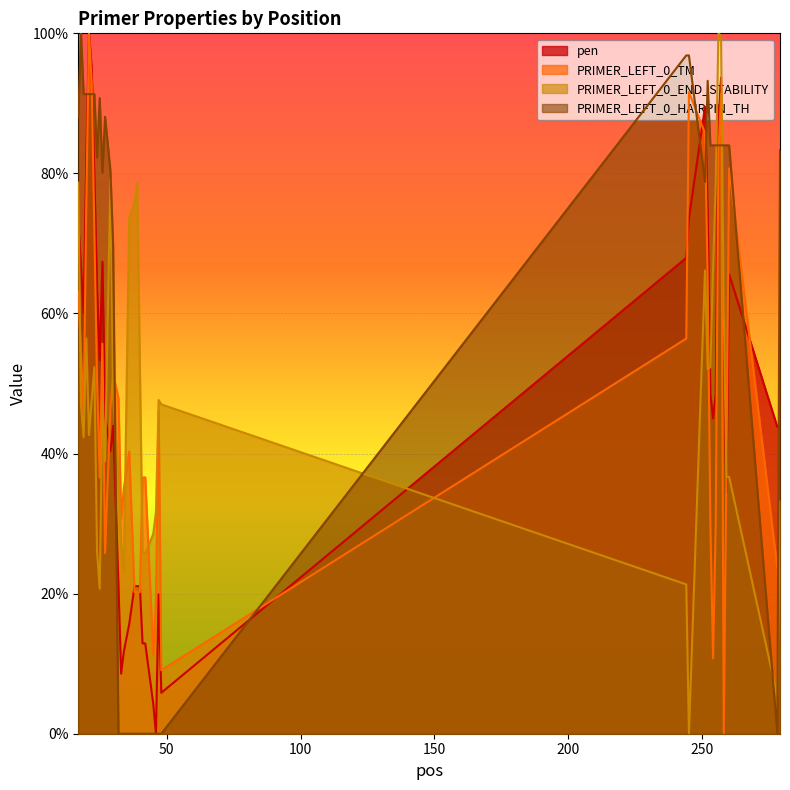

What are all the series names shown in the legend?

pen, PRIMER_LEFT_0_TM, PRIMER_LEFT_0_END_STABILITY, PRIMER_LEFT_0_HAIRPIN_TH